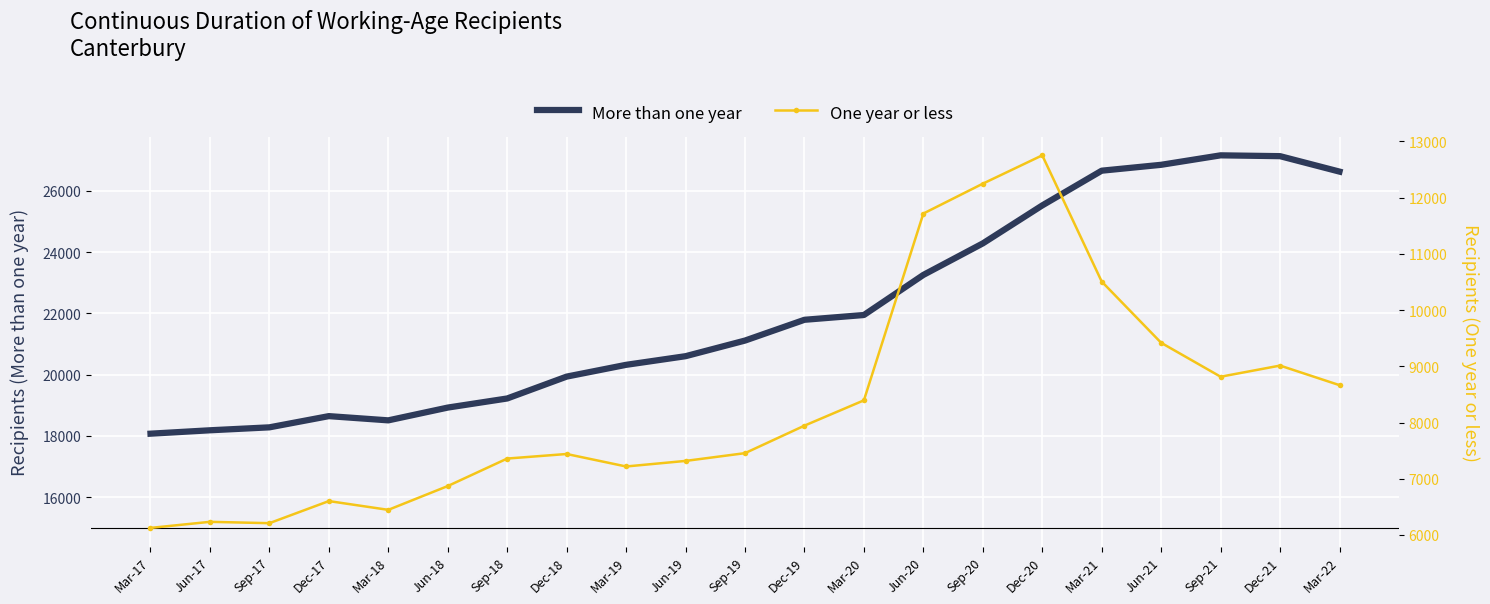

Reading left to right, extract all data points from this chart.

More than one year: Mar-17=18075	Jun-17=18186	Sep-17=18282	Dec-17=18648	Mar-18=18510	Jun-18=18927	Sep-18=19224	Dec-18=19938	Mar-19=20322	Jun-19=20604	Sep-19=21114	Dec-19=21792	Mar-20=21948	Jun-20=23256	Sep-20=24285	Dec-20=25524	Mar-21=26658	Jun-21=26850	Sep-21=27159	Dec-21=27132	Mar-22=26628
One year or less: Mar-17=6126	Jun-17=6234	Sep-17=6210	Dec-17=6603	Mar-18=6447	Jun-18=6870	Sep-18=7359	Dec-18=7440	Mar-19=7218	Jun-19=7317	Sep-19=7455	Dec-19=7944	Mar-20=8394	Jun-20=11715	Sep-20=12246	Dec-20=12750	Mar-21=10506	Jun-21=9417	Sep-21=8814	Dec-21=9012	Mar-22=8664